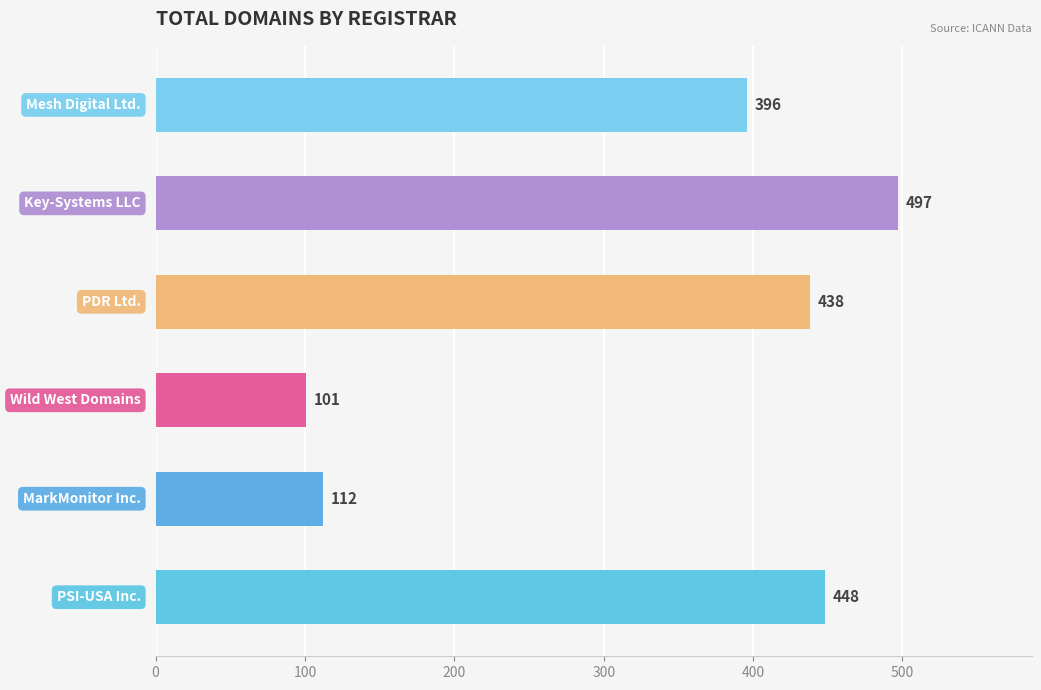

What is the greatest value displayed?

497